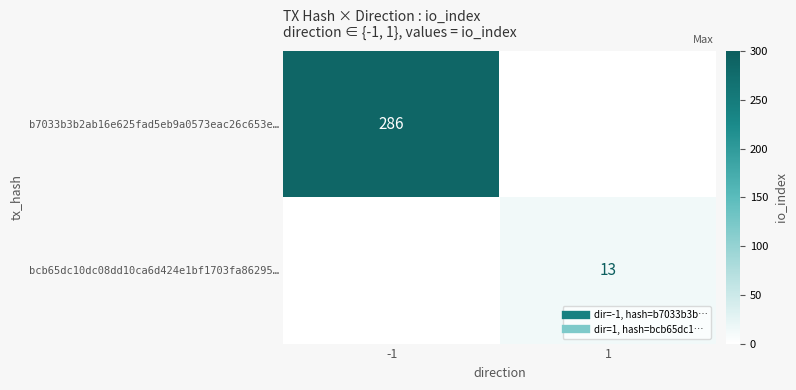

How many bcb65dc10dc08dd10ca6d424e1bf1703fa86295… values are between 0 and 13?

2